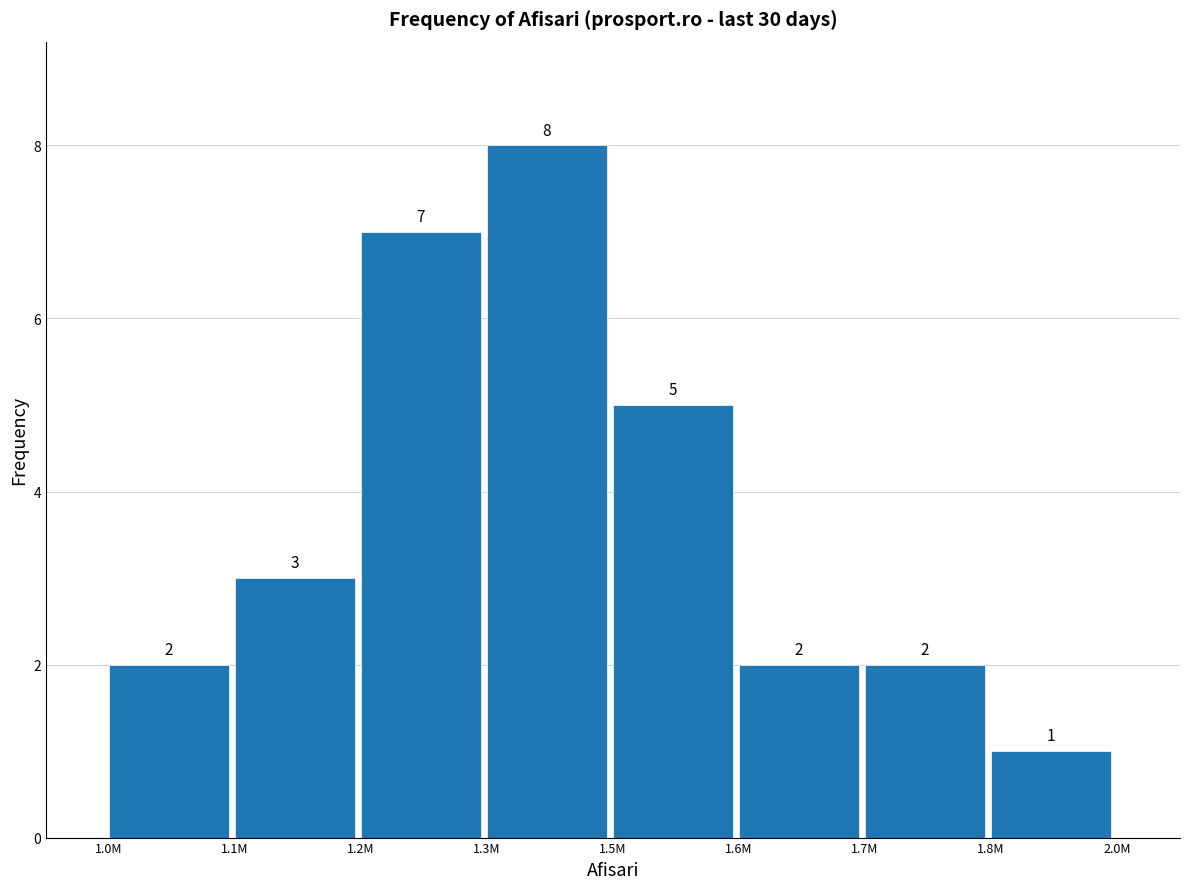

Reading left to right, list all the values displayed in this chart.

2	3	7	8	5	2	2	1